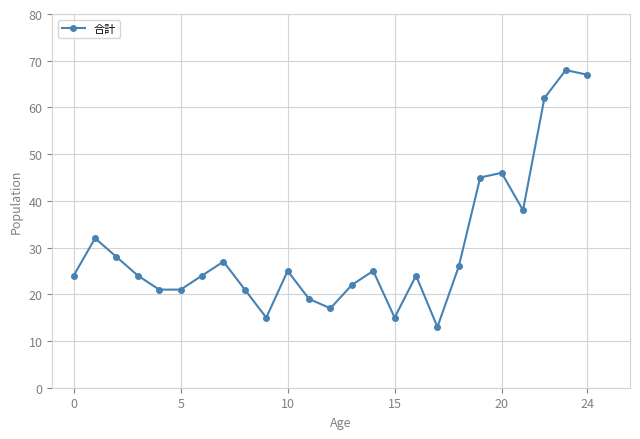

True or false: there are more than 1 points higher than both neighbors.

True